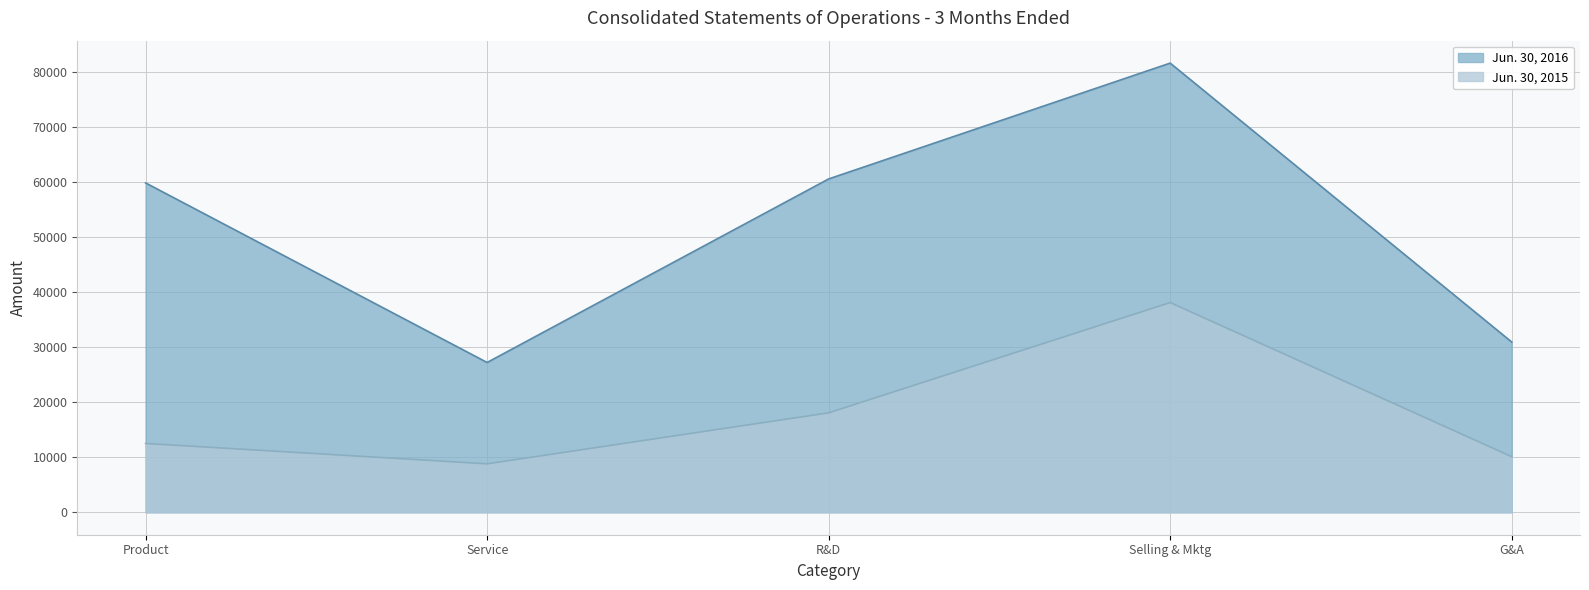

At how many categories does at least one series exceed 49496?

3